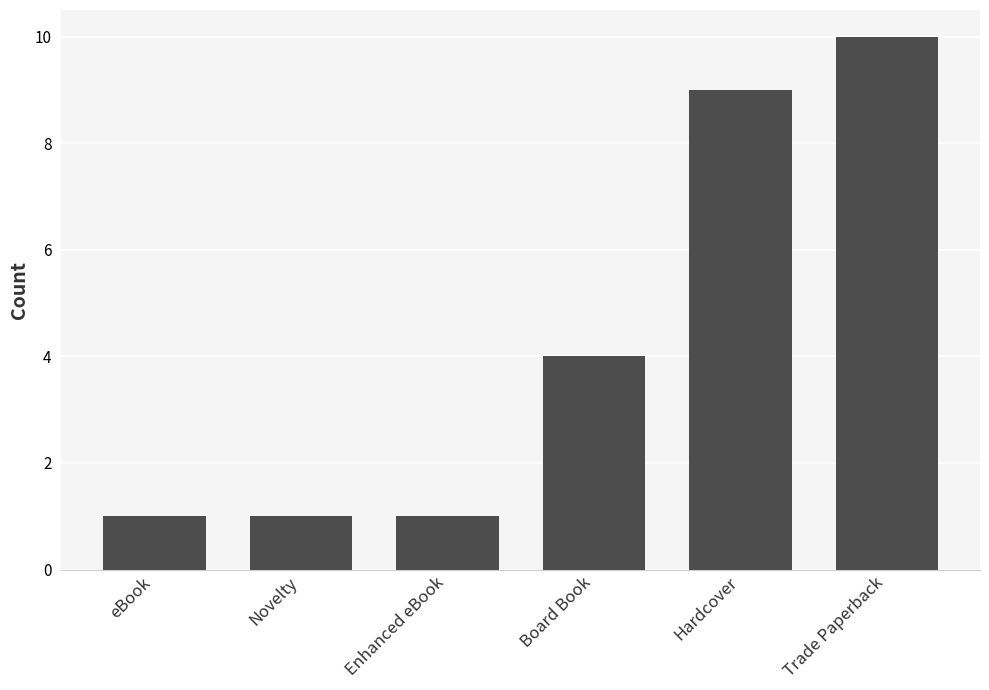

What is the average value?

4